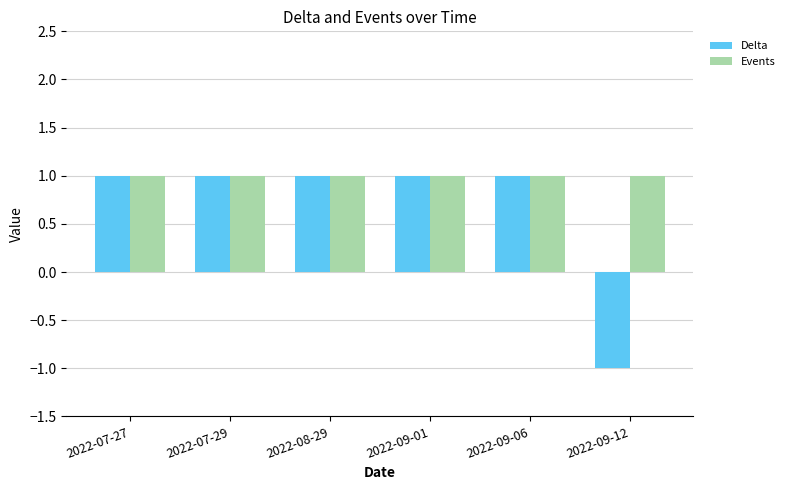

What is the lowest value of the Events series?

1